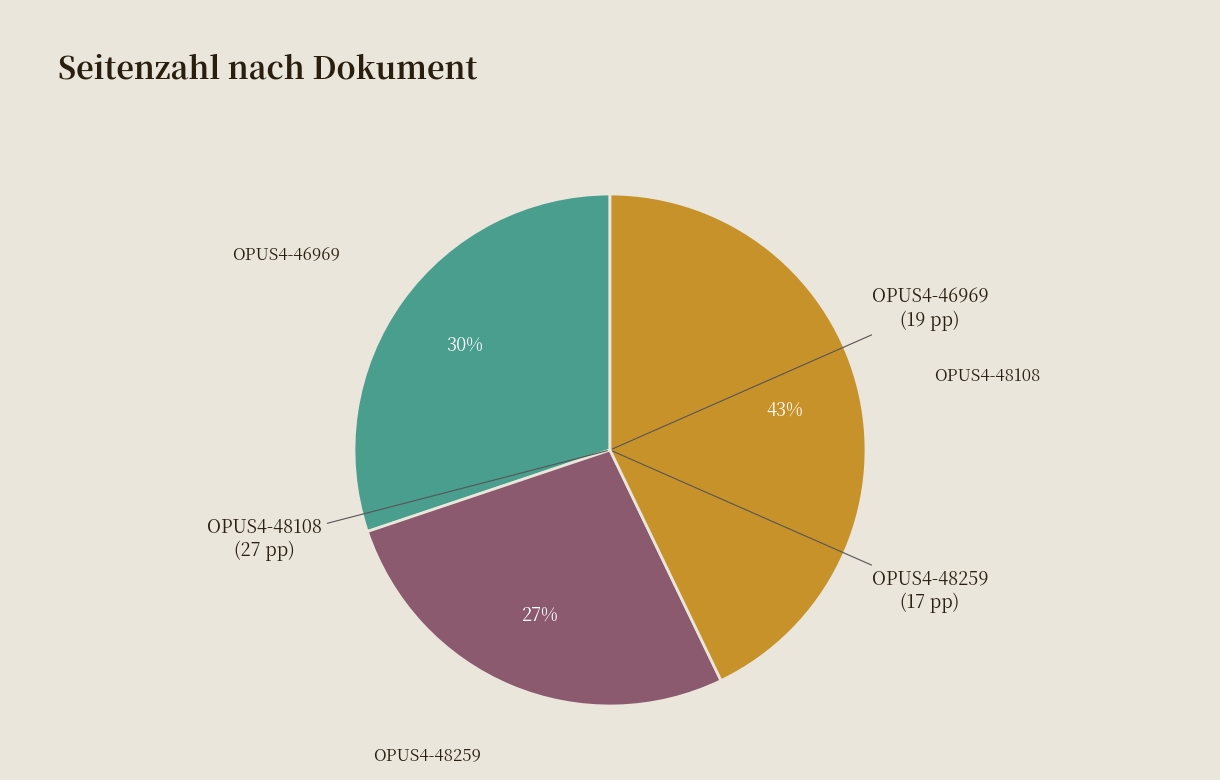

To the nearest percent, what is the average slice percentage?

33%